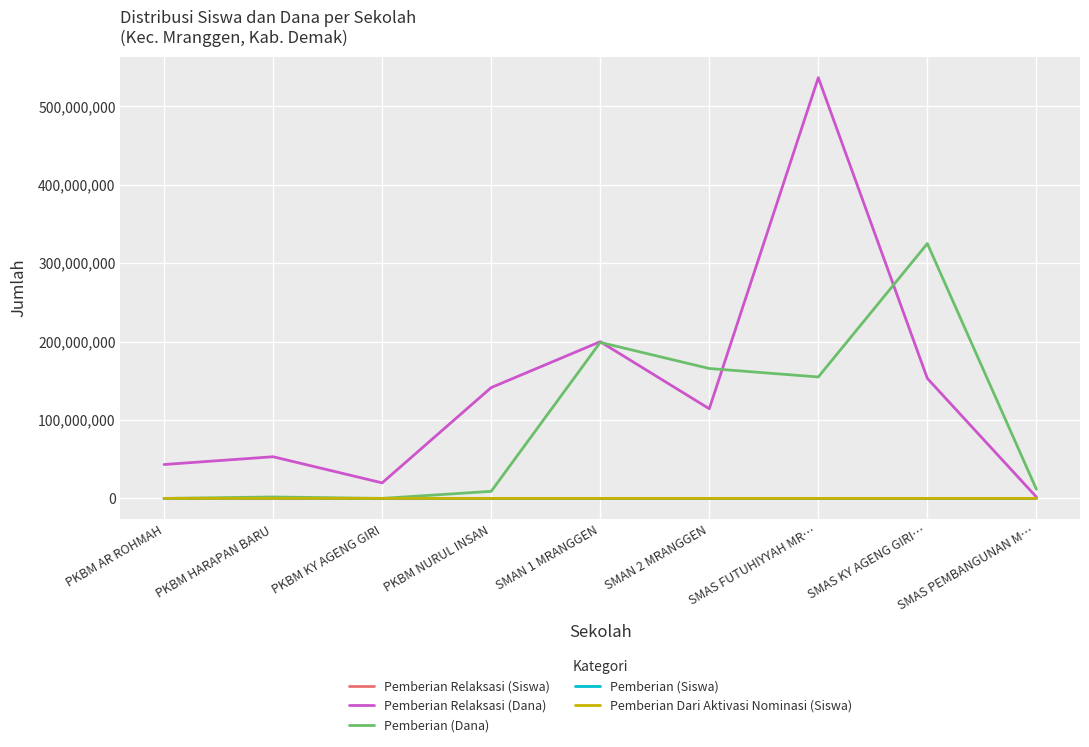

What is the total value across all series at SMAN 2 MRANGGEN?

279900323